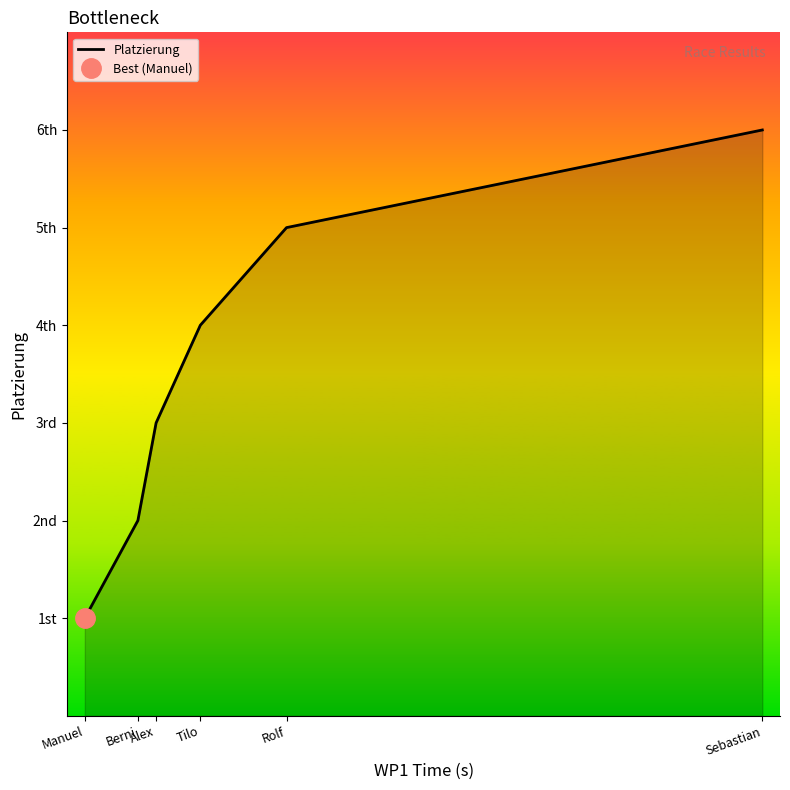

What is the value of the 5th point from the left?

5